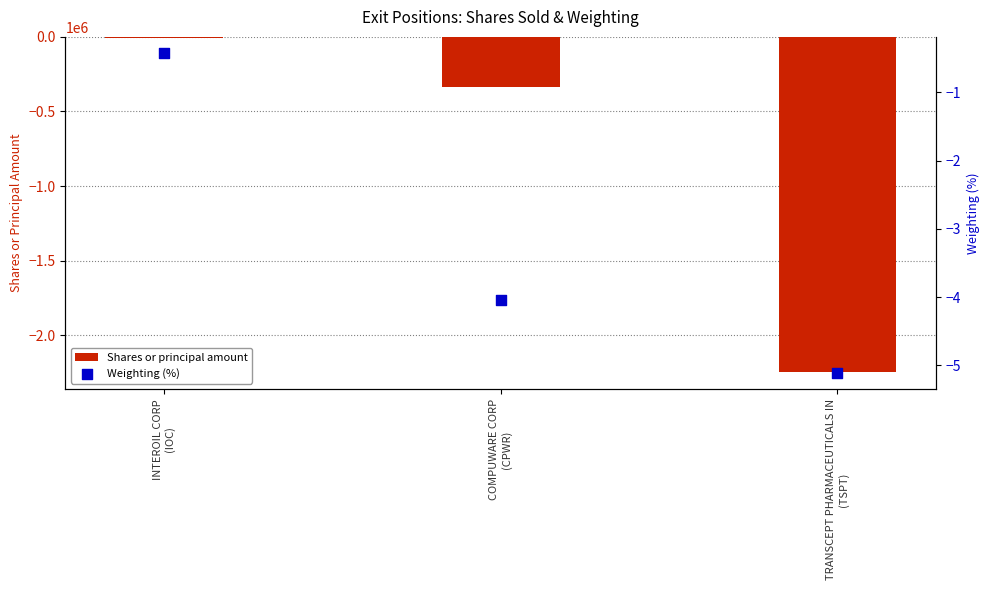

Which series contains the lowest Y value?

Shares or principal amount